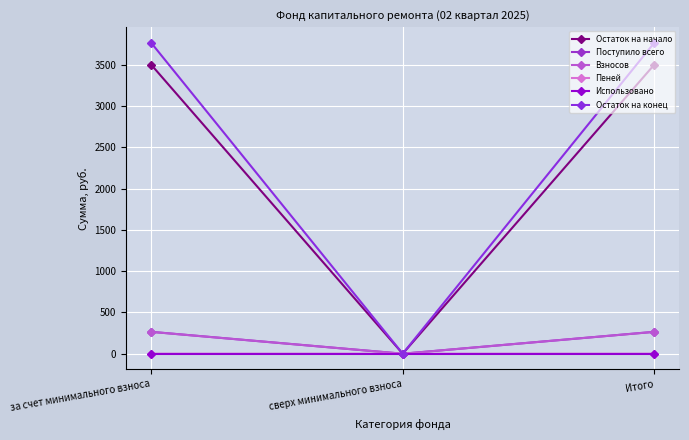

Rank the categories by Поступило всего value from highest to lowest.

за счет минимального взноса, Итого, сверх минимального взноса